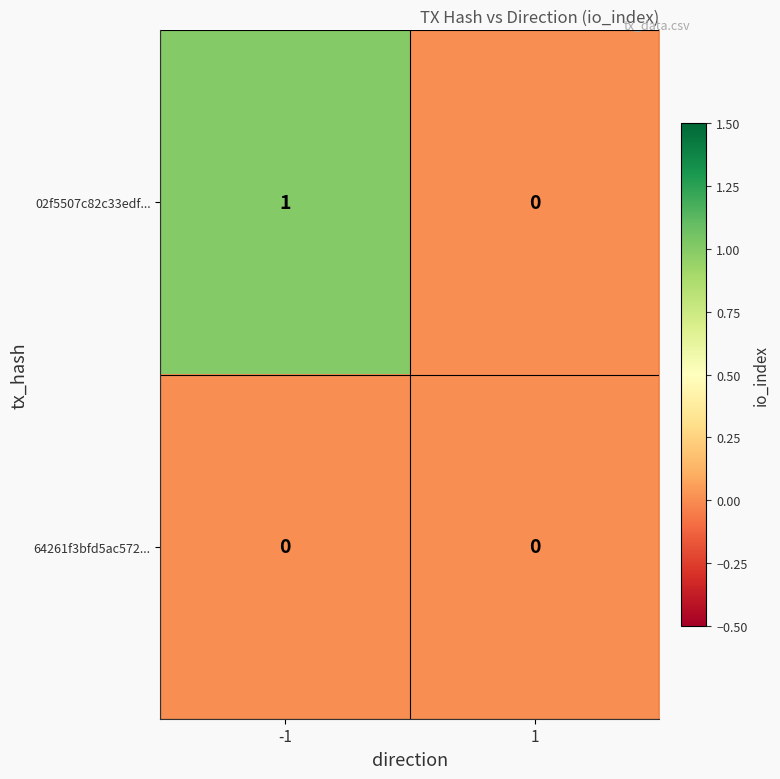

At -1, list the series in order from largest to smallest.

02f5507c82c33edf..., 64261f3bfd5ac572...